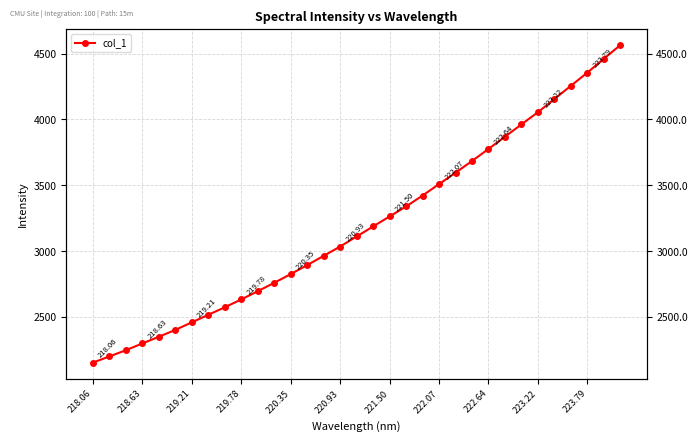

What is the value of the 7th point from the left?

2458.8